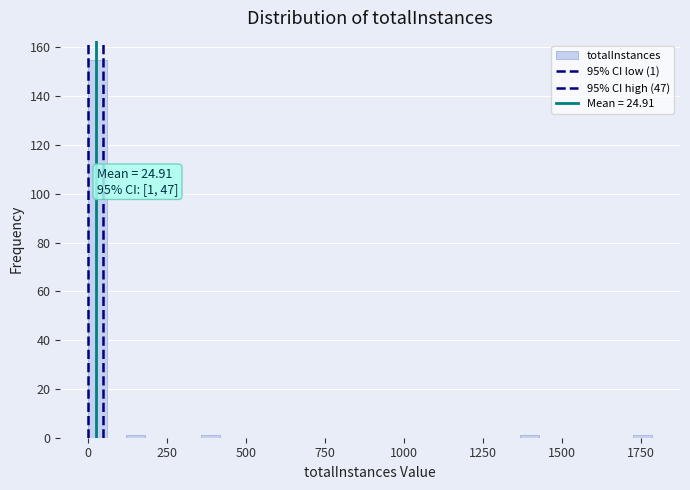

Read against the x-axis, roughly where is the centre of the tallest bar?

50